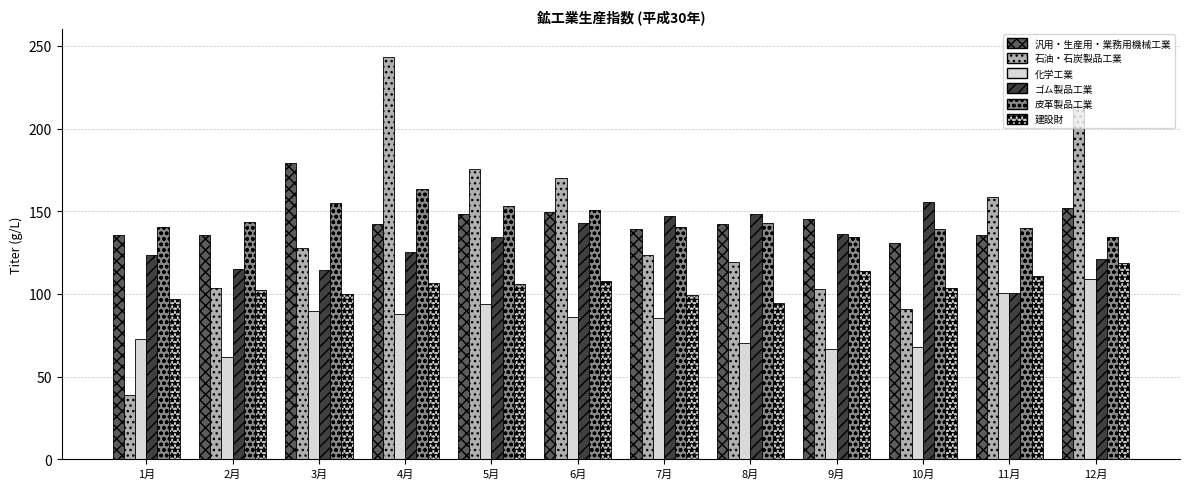

How many distinct data groups are displayed?

6